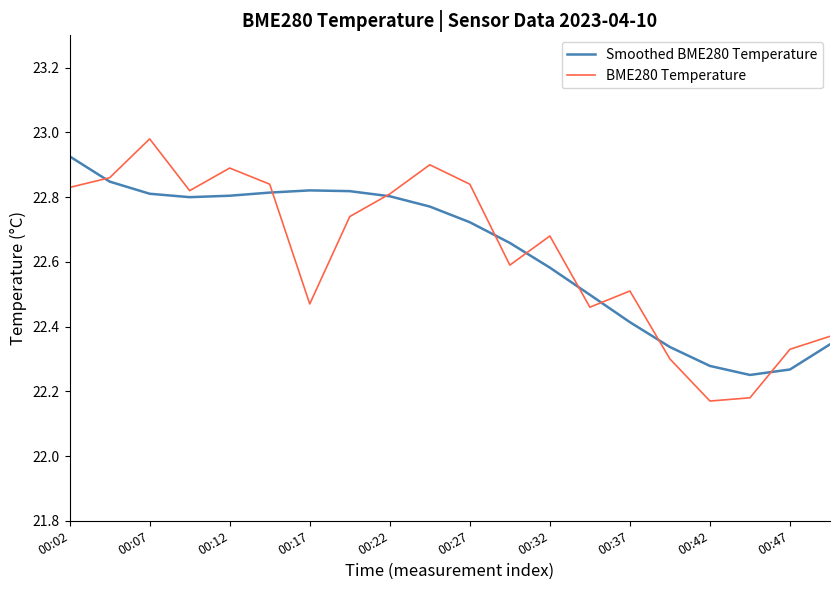

Which series has the largest range (max minus min)?

BME280 Temperature